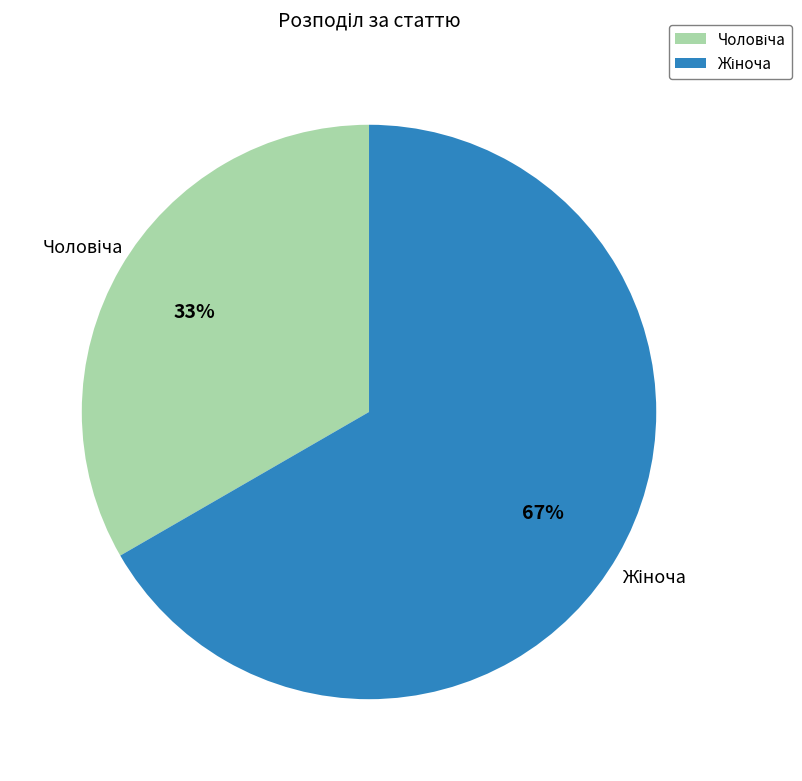

Does any single category account for the majority?

Yes